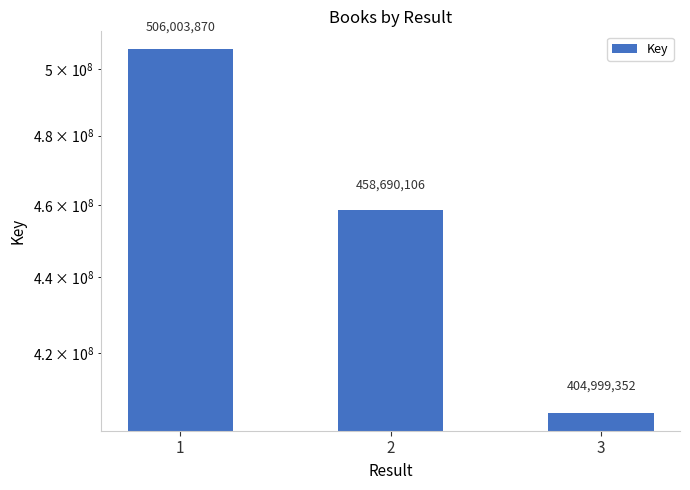

Does the chart contain any negative values?

No